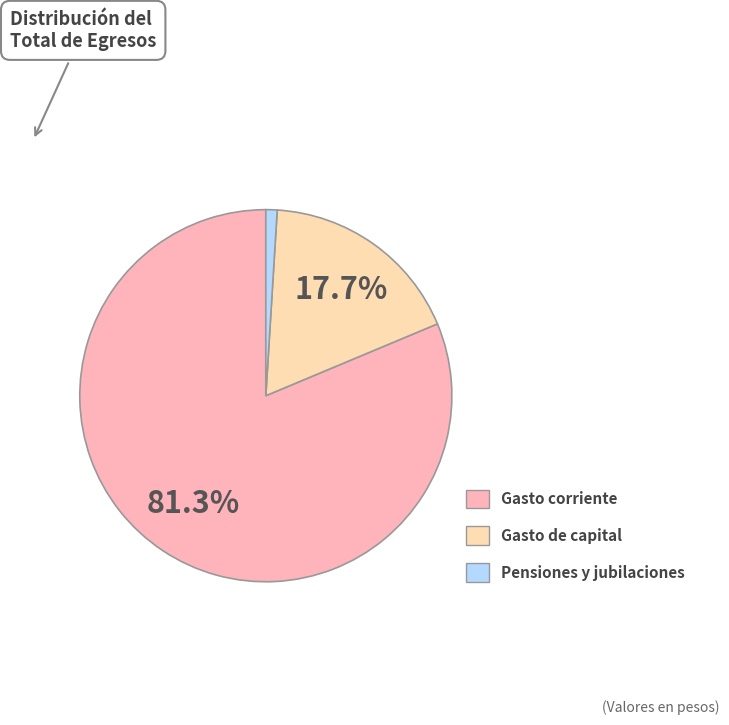

To the nearest percent, what percentage of the pie is Gasto corriente?

81%